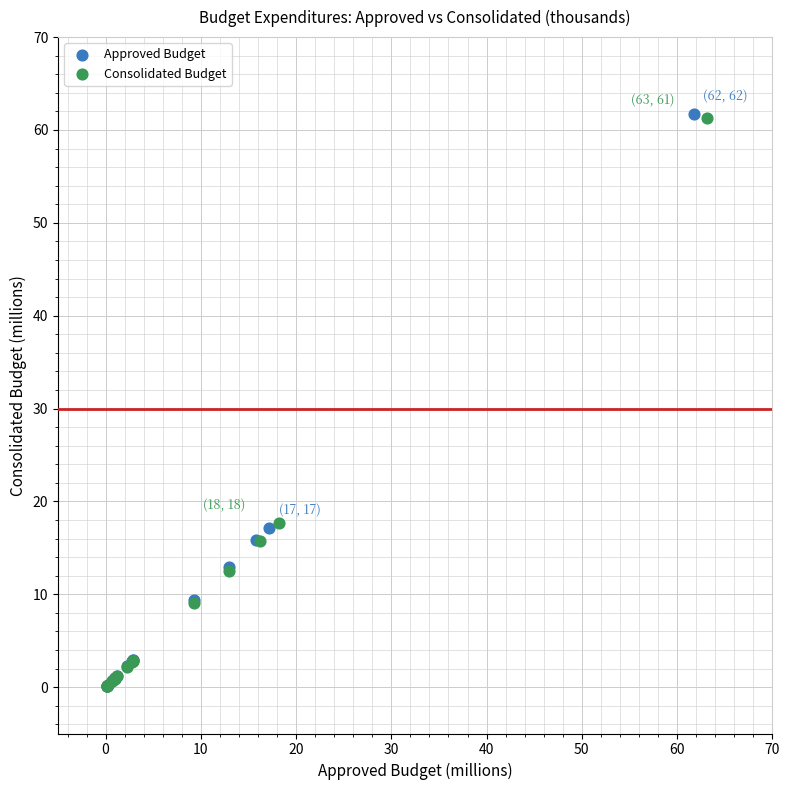

Which series has the widest spread of Y values?

Approved Budget